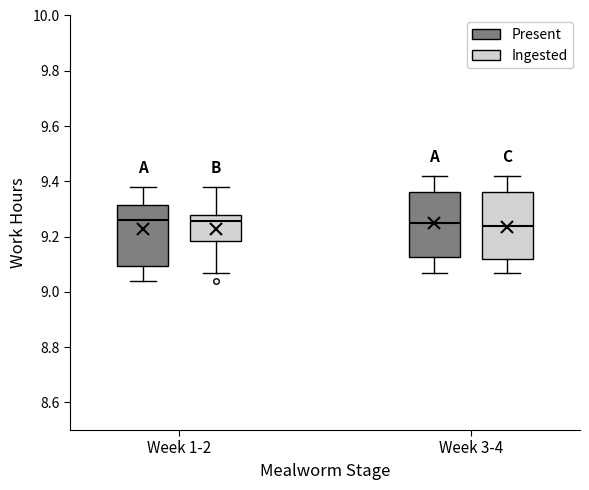

Reading left to right, transcribe this box plot: for each box, give where its median line is, the range the box spans, and where its two whiskers end, as read against the y-axis. The values are not printed on the chart, so give them approximately, as read against the axis.

Week 1-2 (Present): median 9.26, box 9.10 to 9.32, whiskers 9.04 to 9.38
Week 1-2 (Ingested): median 9.26, box 9.18 to 9.28, whiskers 9.08 to 9.38
Week 3-4 (Present): median 9.26, box 9.12 to 9.36, whiskers 9.08 to 9.42
Week 3-4 (Ingested): median 9.24, box 9.12 to 9.36, whiskers 9.08 to 9.42